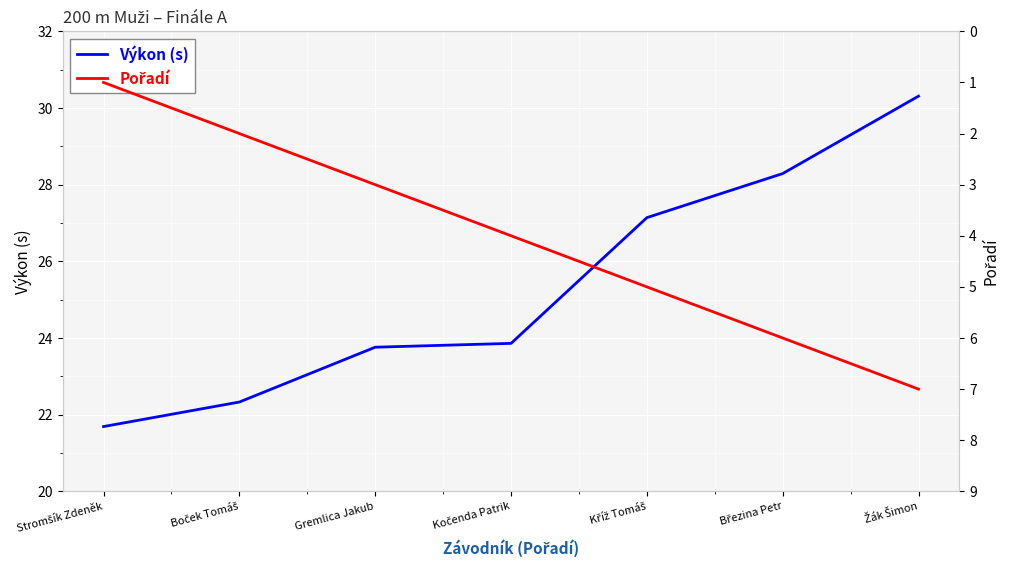

Where is Pořadí nearest to the value 4?

Kočenda Patrik